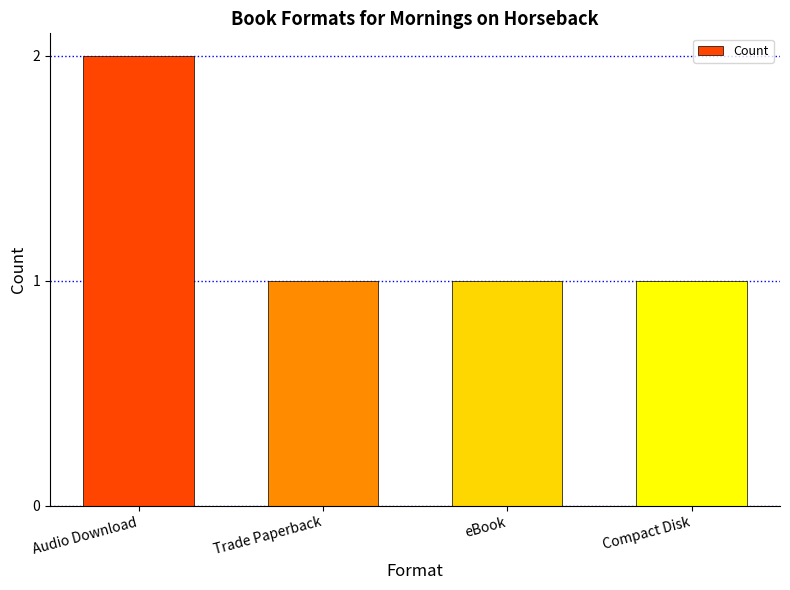

What is the maximum value shown in the chart?

2